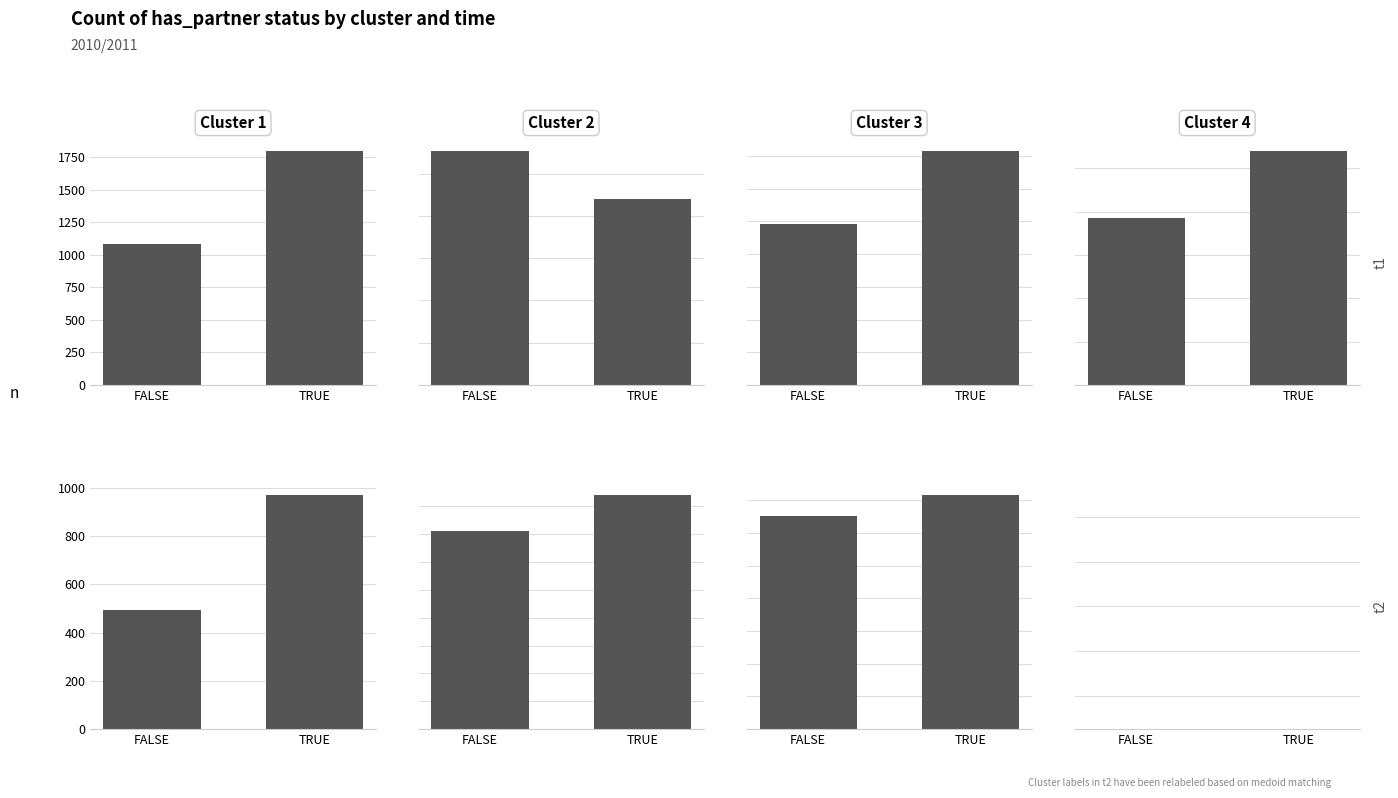

What are all the series names shown in the legend?

Cluster 1, Cluster 2, Cluster 3, Cluster 4